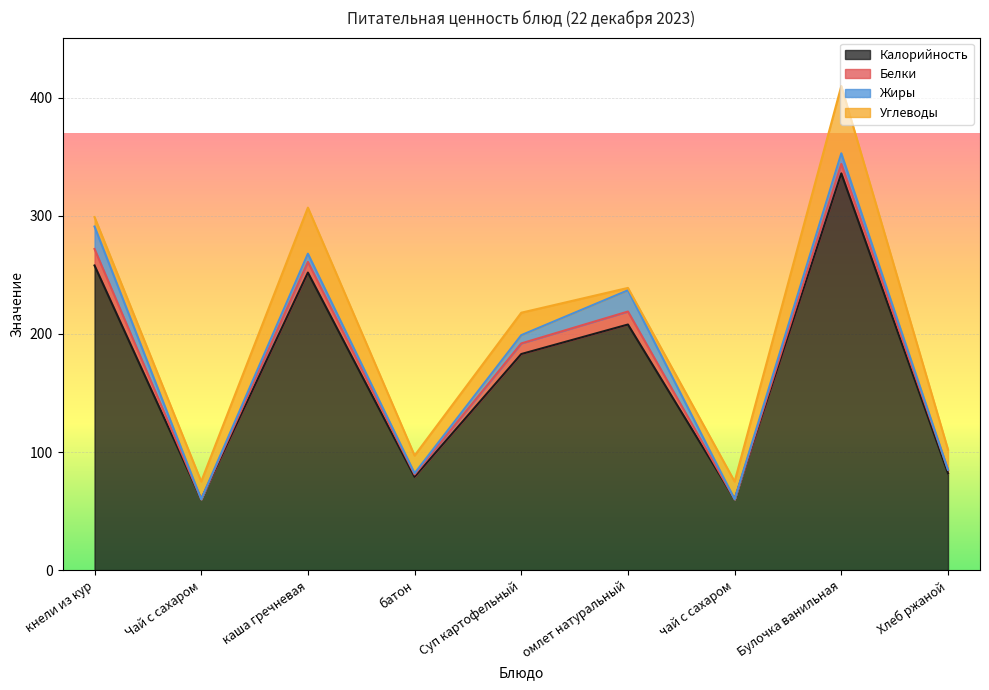

The value of Калорийность at чай с сахаром is 87. True or false?

False